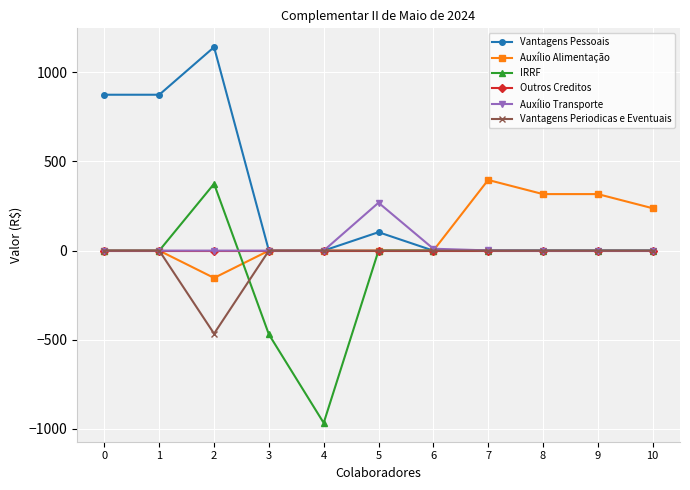

Count the number of data series in this chart.

6